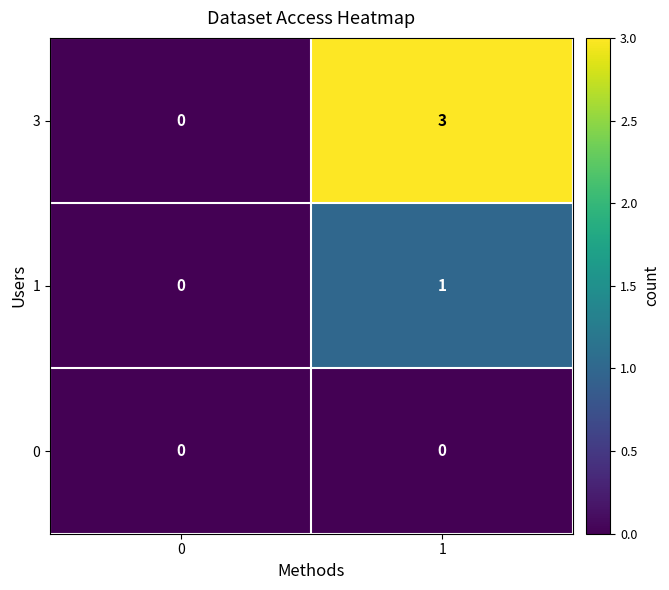

Reading left to right, transcribe all the data shown in this chart.

3: 0	3
1: 0	1
0: 0	0